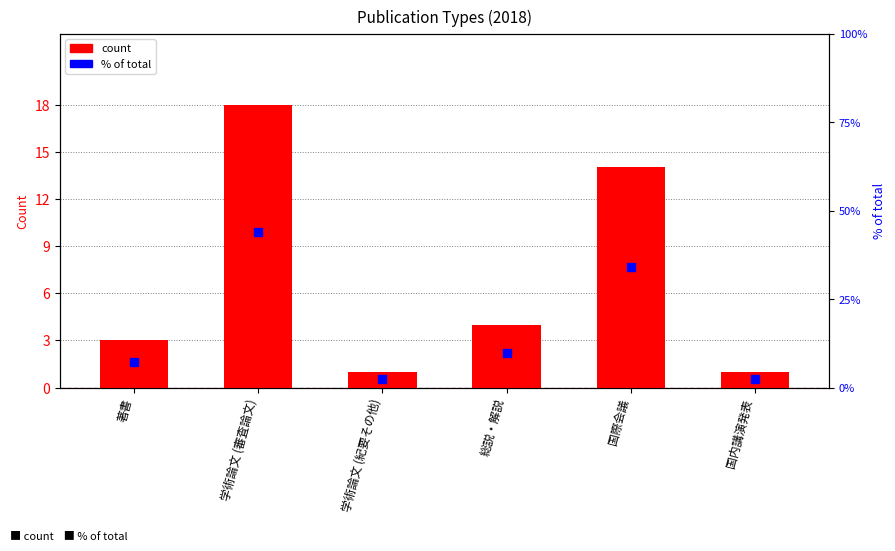

Which series has the largest total across all categories?

% of total